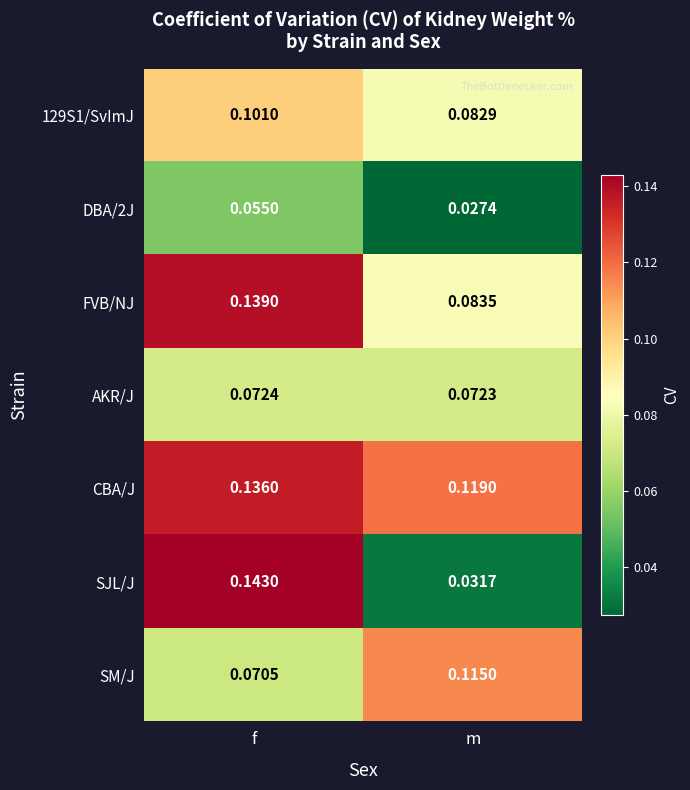

Between f and m, which series saw the biggest shift?

SJL/J